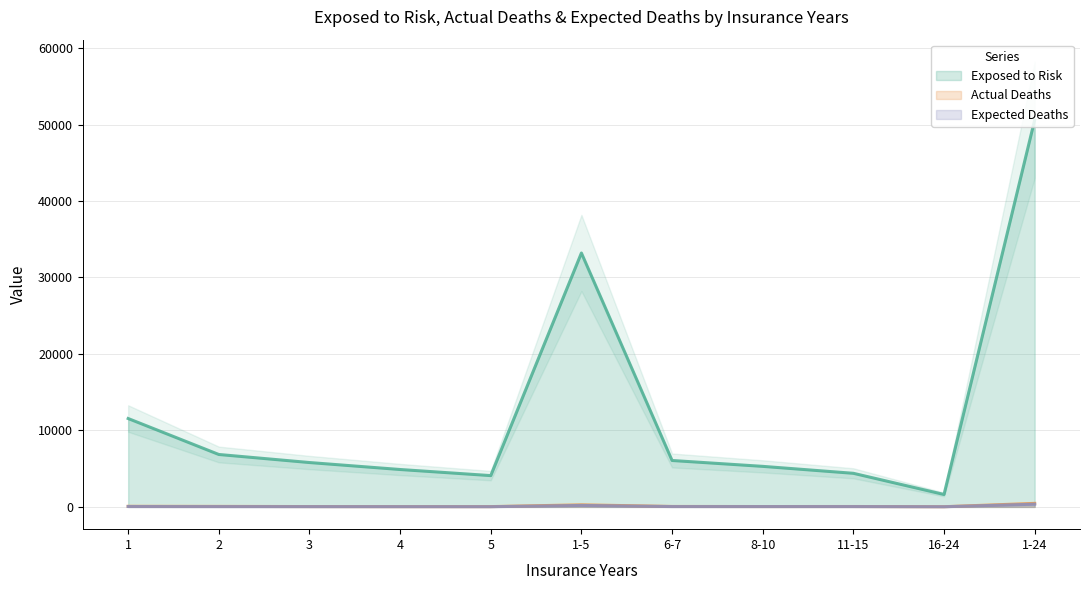

At which category does the chart reach its minimum across all series?

16-24